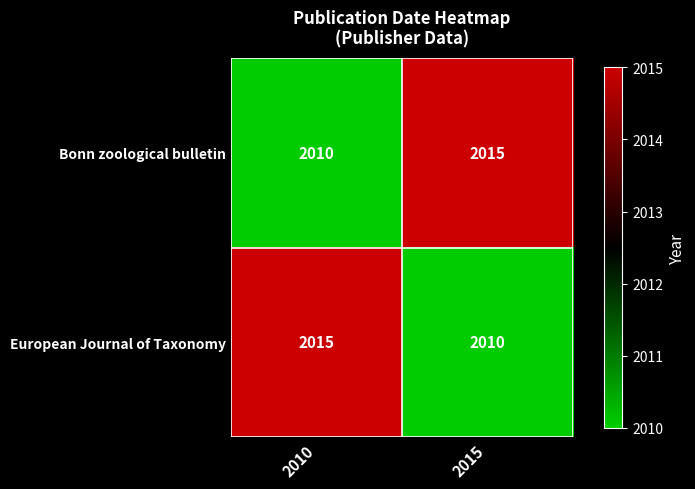

What is the spread (max minus min) of values at 2015?

5